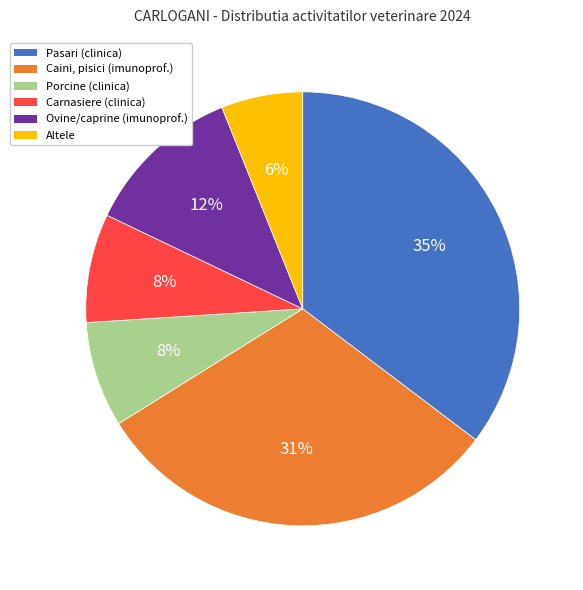

To the nearest percent, what is the difference between the largest and smallest slice percentages?

29%